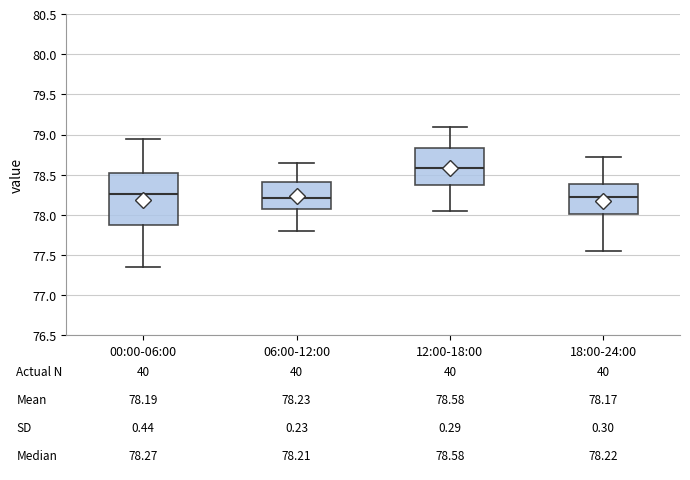

Which box is the tallest, from its lower edge to its upper edge?

00:00-06:00